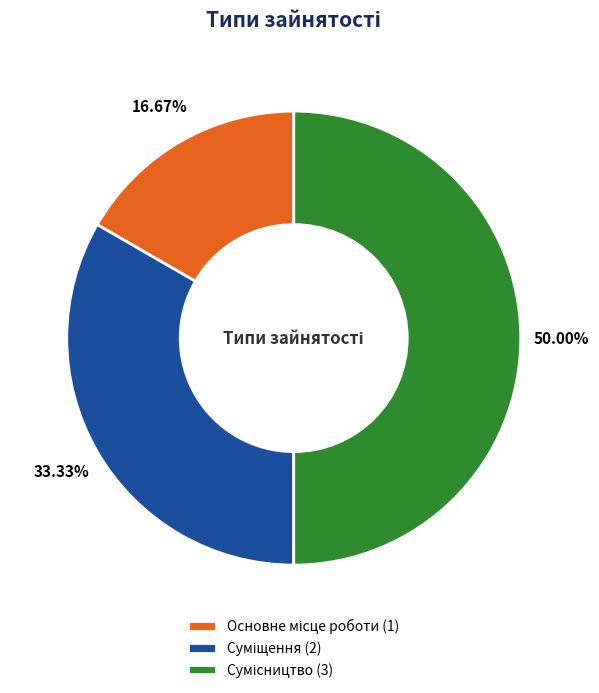

To the nearest percent, what portion does Суміщення represent?

33%